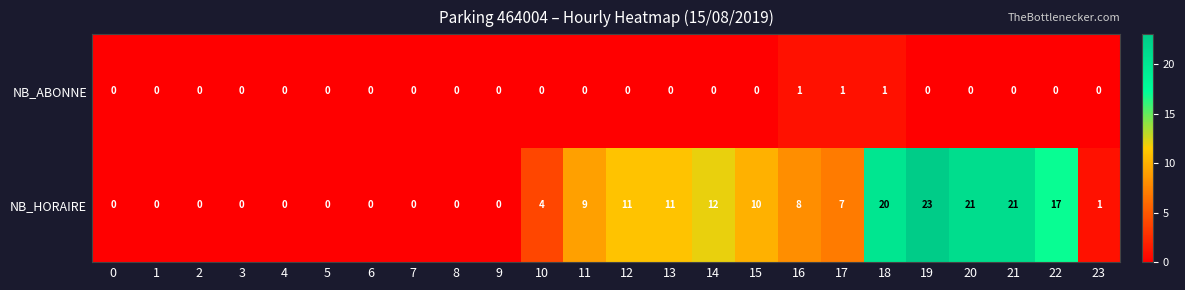

What is the difference between the NB_HORAIRE values at 23 and 21?

20